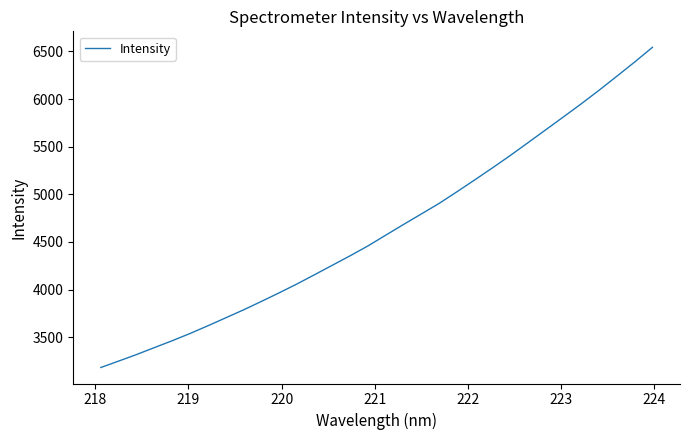

What is the difference between the maximum and minimum values?

3360.1